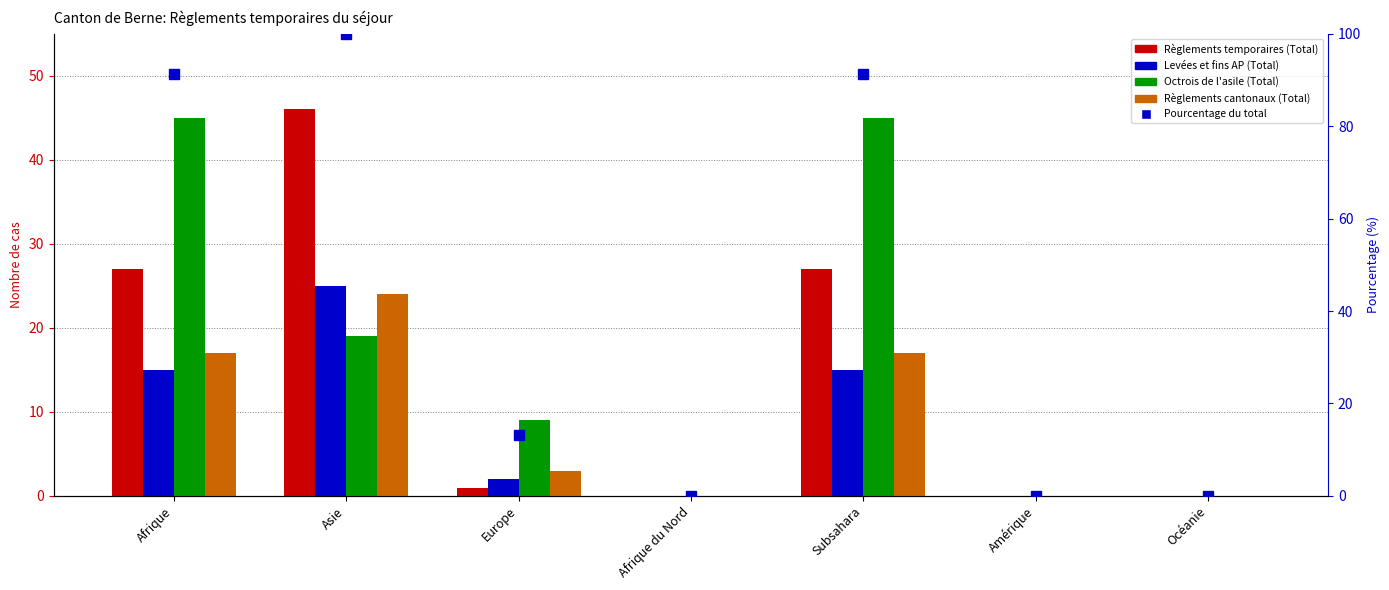

At how many categories does at least one series exceed 98?

1